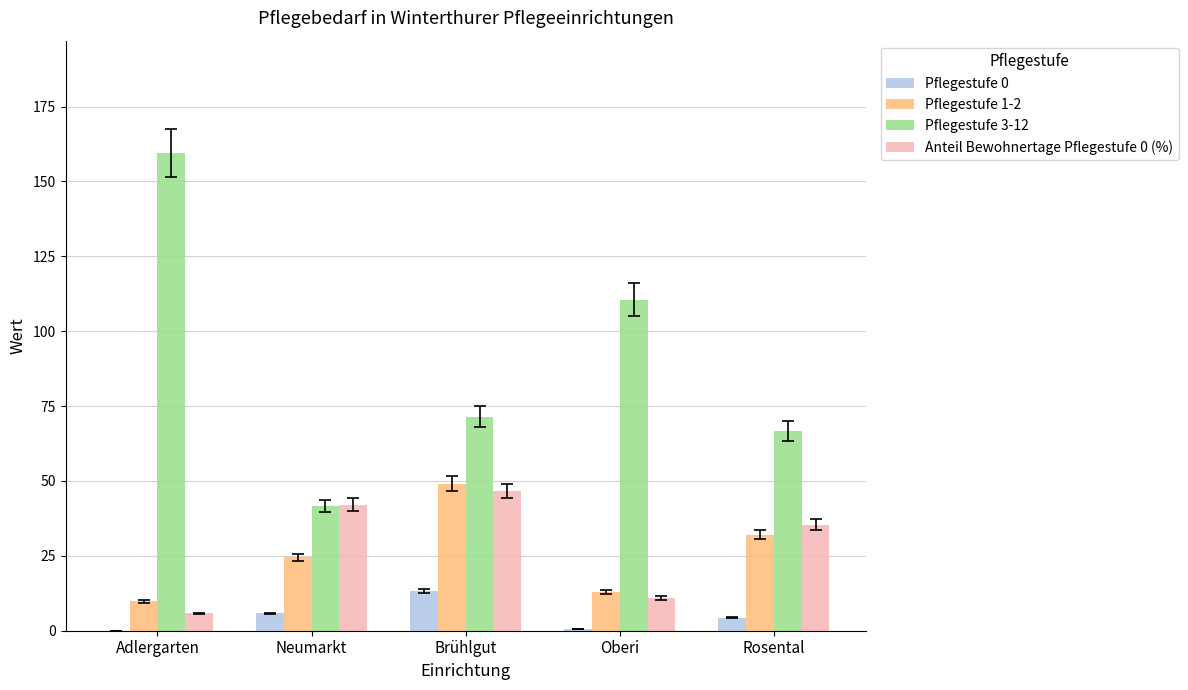

What is the sum of all Pflegestufe 0 values?

23.9